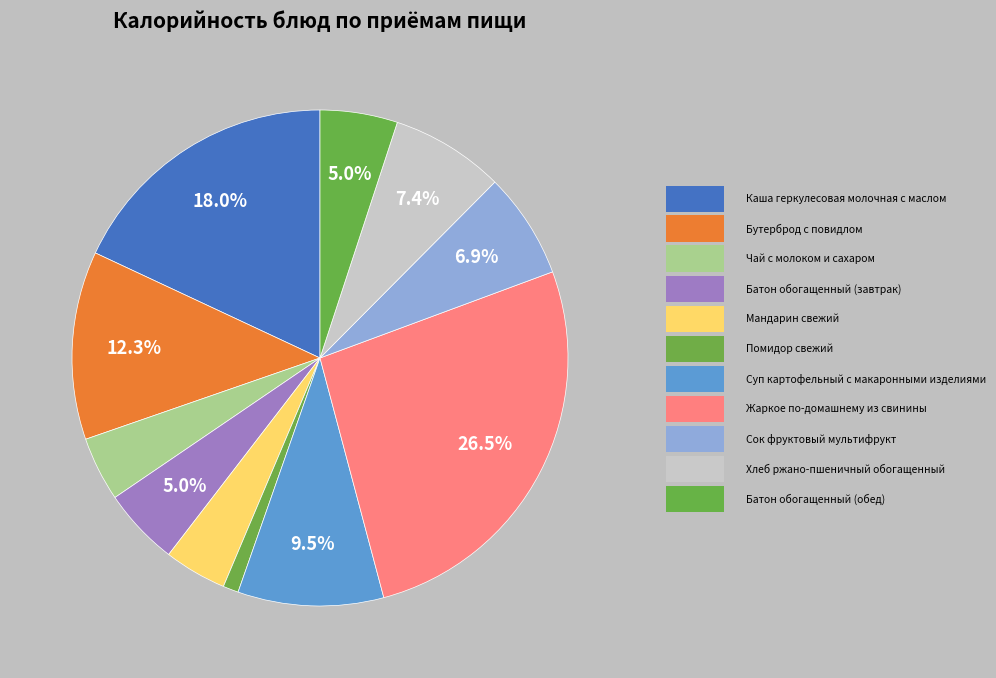

How many segments does this pie chart have?

11